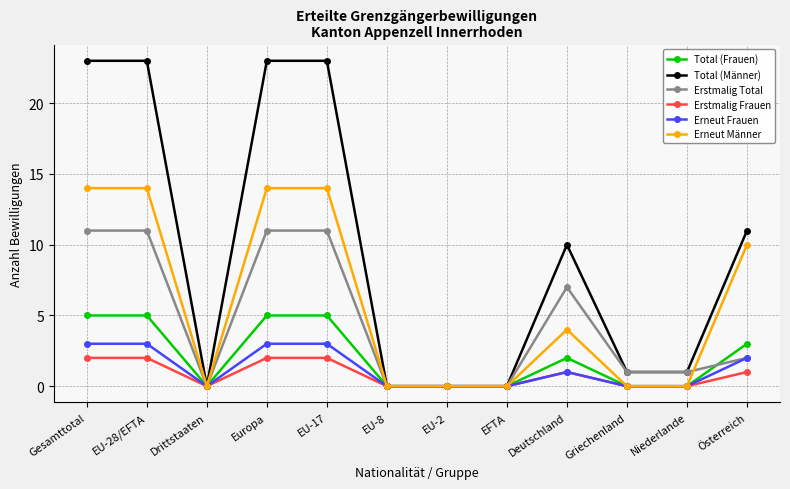

Which series changed the most between Gesamttotal and Niederlande?

Total (Männer)